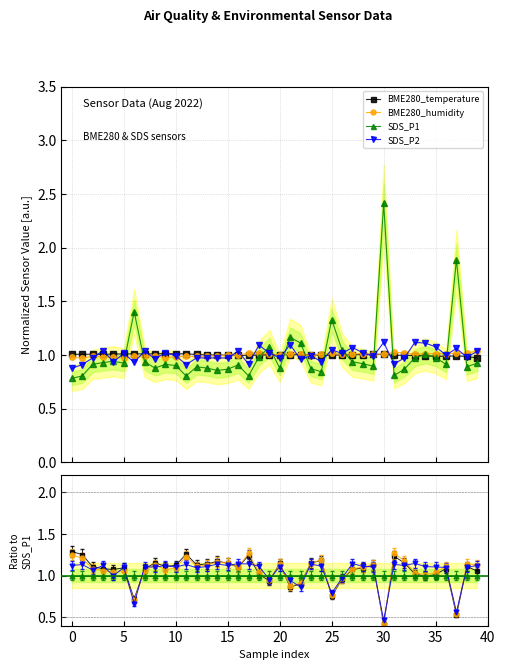

Rank the series by their maximum value, from highest to lowest.

SDS_P1, SDS_P2, BME280_humidity, BME280_temperature